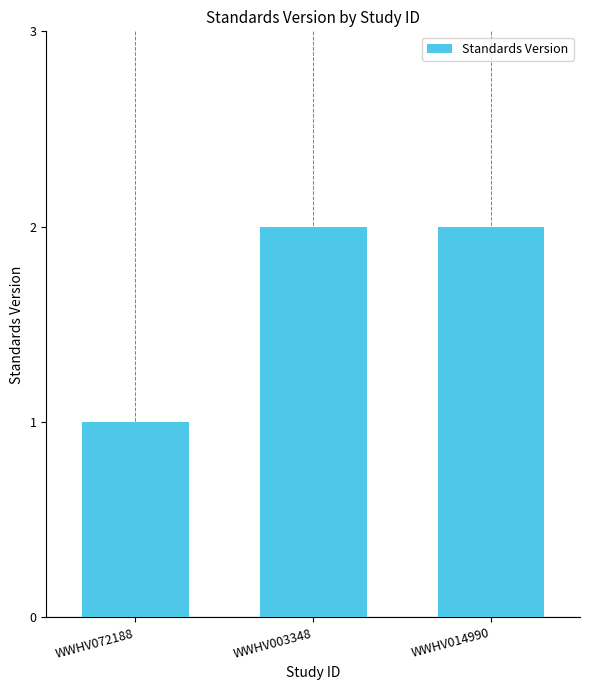

What is the change in value from WWHV072188 to WWHV003348?

+1